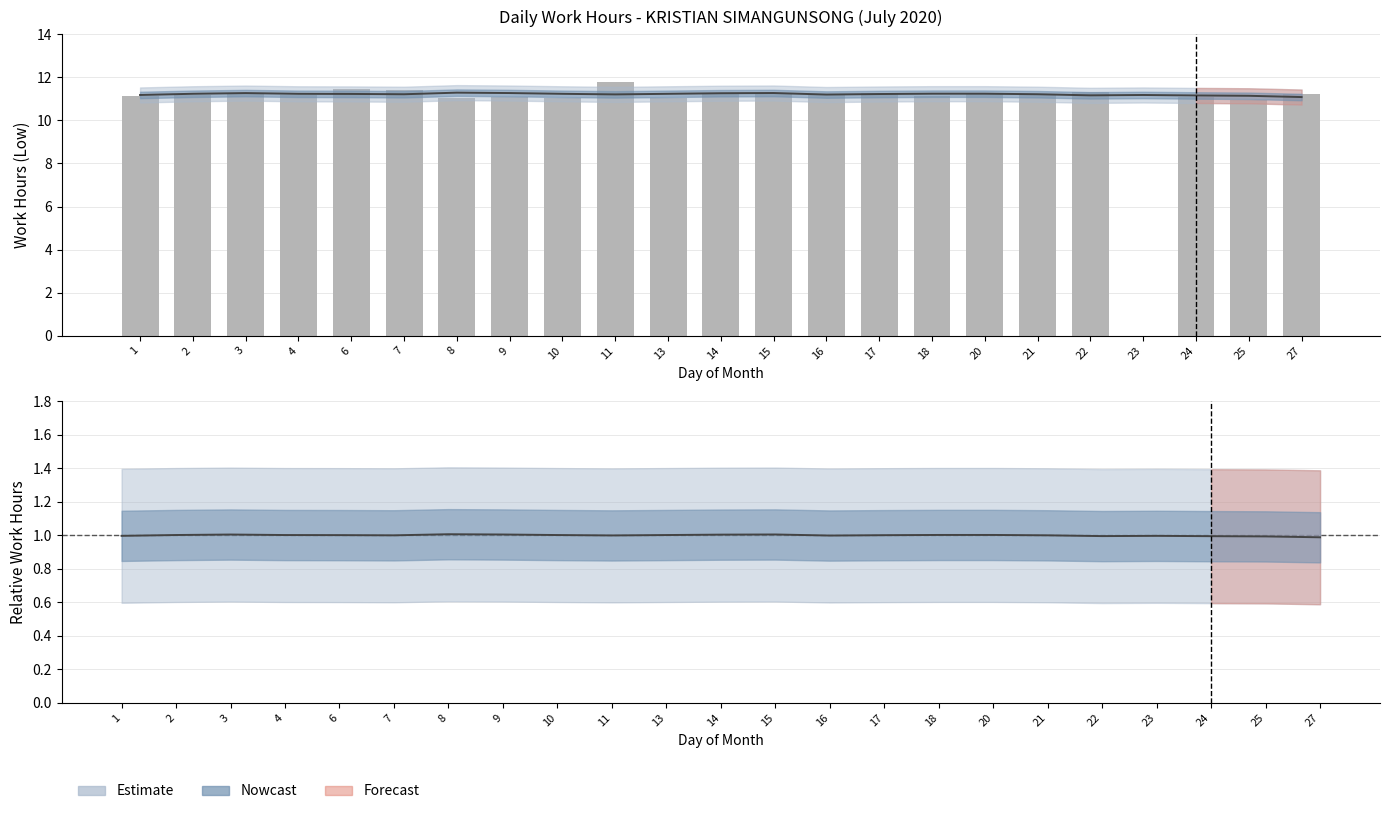

What is the difference between the second highest and minimum values?

11.5